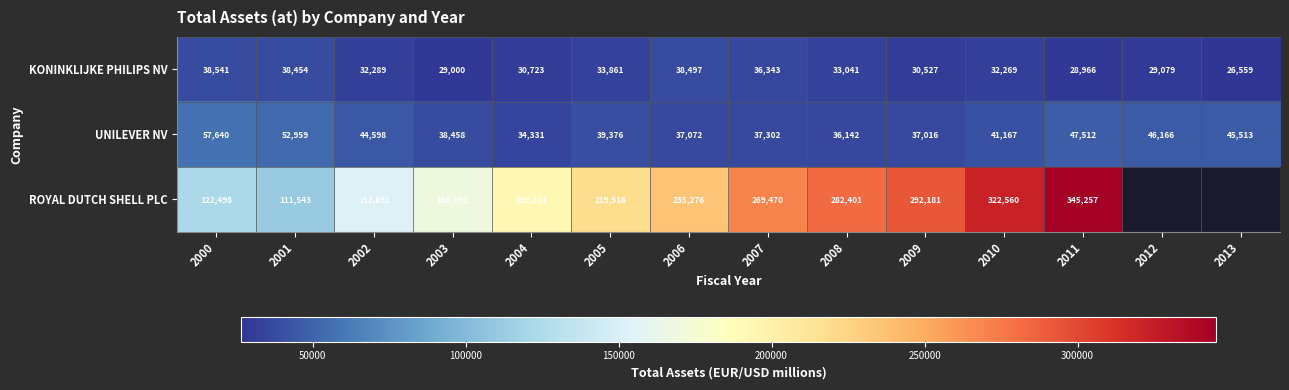

At 2007, list the series in order from largest to smallest.

ROYAL DUTCH SHELL PLC, UNILEVER NV, KONINKLIJKE PHILIPS NV